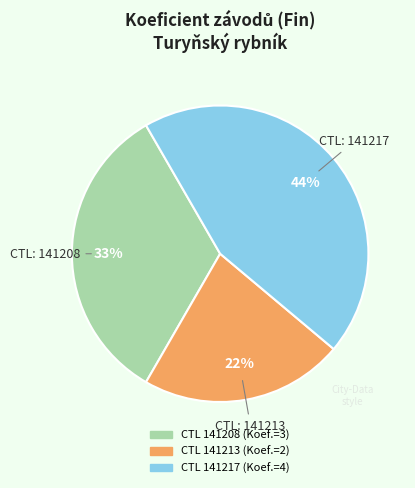

To the nearest percent, what is the average slice percentage?

33%